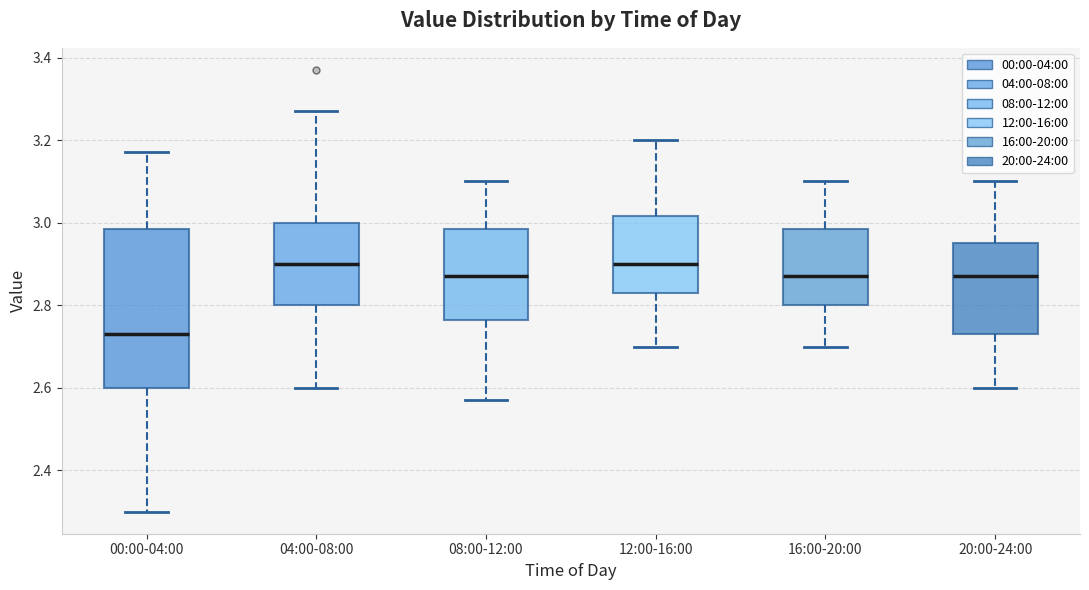

Reading left to right, read every box against the y-axis: the position of its median line, the range the box covers, and the ends of its whiskers. The values are not printed on the chart, so give them approximately, as read against the axis.

00:00-04:00: median 2.74, box 2.60 to 2.98, whiskers 2.30 to 3.18
04:00-08:00: median 2.90, box 2.80 to 3.00, whiskers 2.60 to 3.28
08:00-12:00: median 2.88, box 2.76 to 2.98, whiskers 2.58 to 3.10
12:00-16:00: median 2.90, box 2.84 to 3.02, whiskers 2.70 to 3.20
16:00-20:00: median 2.88, box 2.80 to 2.98, whiskers 2.70 to 3.10
20:00-24:00: median 2.88, box 2.74 to 2.96, whiskers 2.60 to 3.10